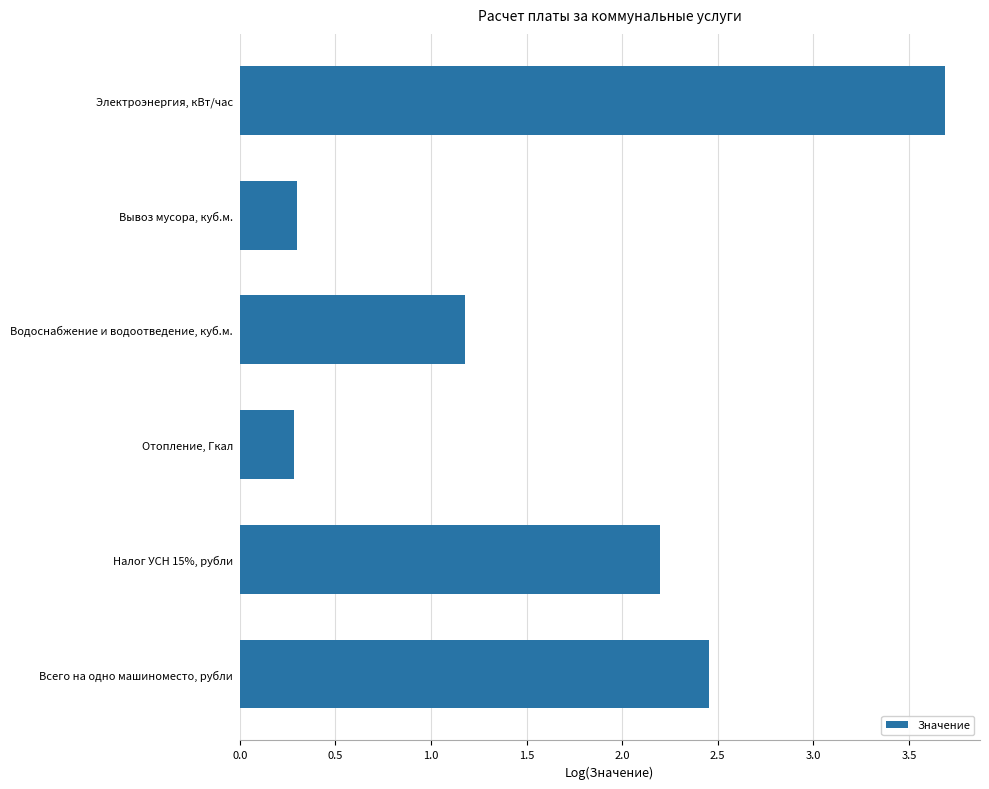

Are the bars horizontal?

Yes